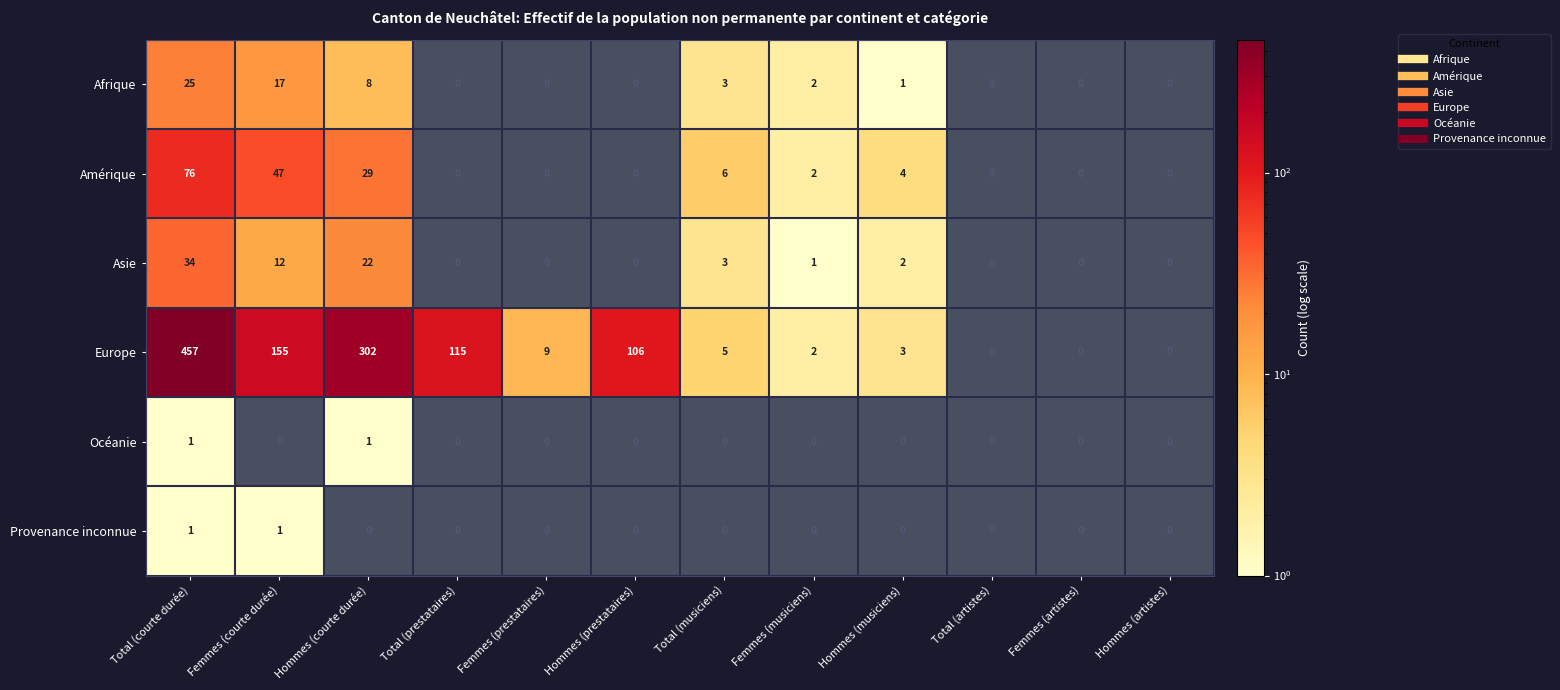

Count the number of categories in the chart.

12